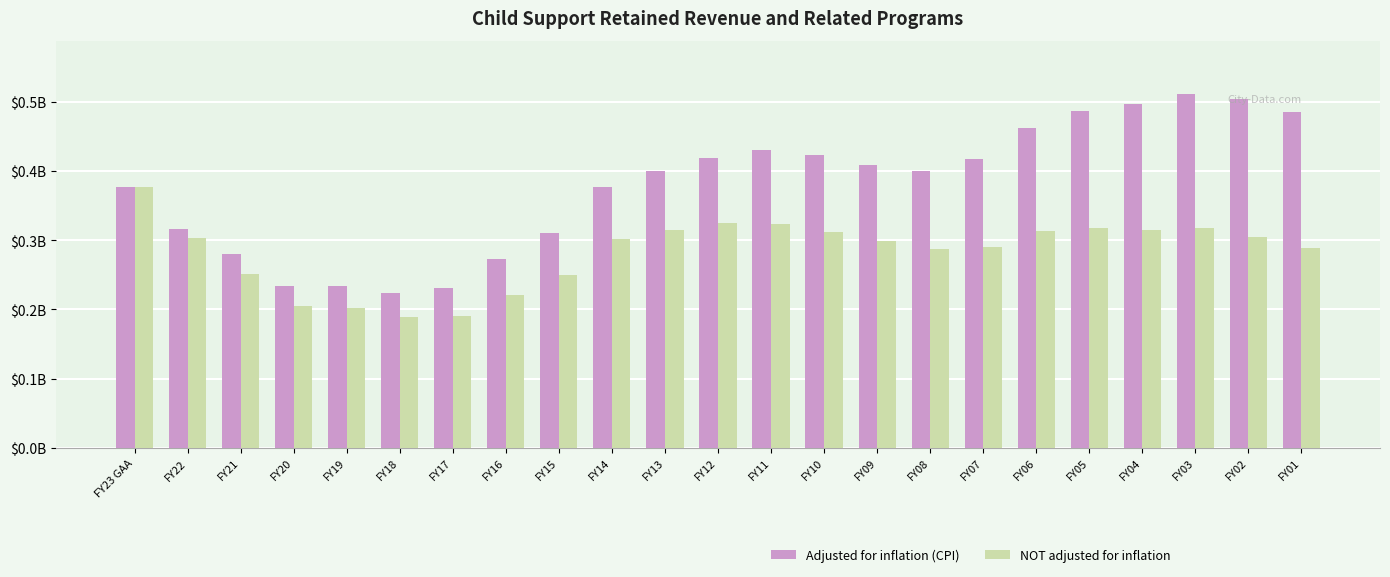

What is the minimum value shown in the chart?

188484909